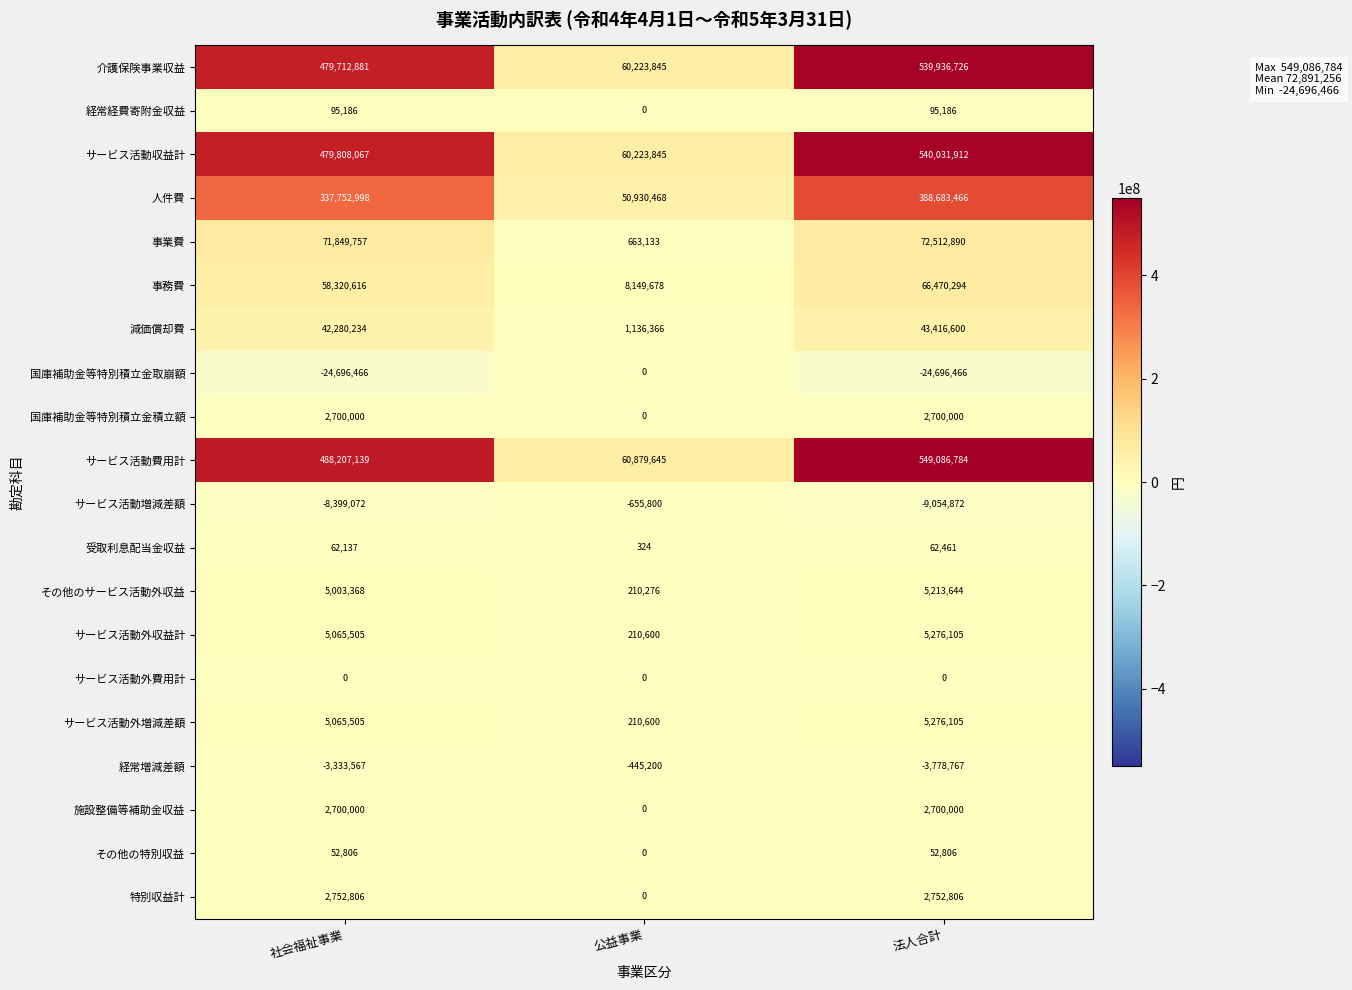

Which label corresponds to the largest value in the chart?

法人合計